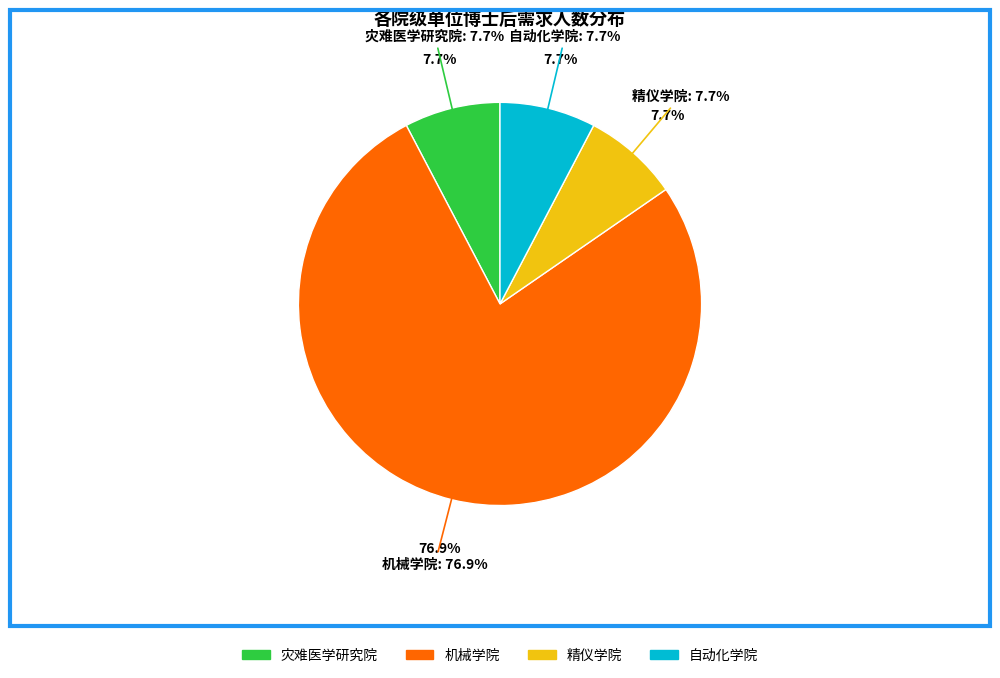

To the nearest percent, what is the average slice percentage?

25%